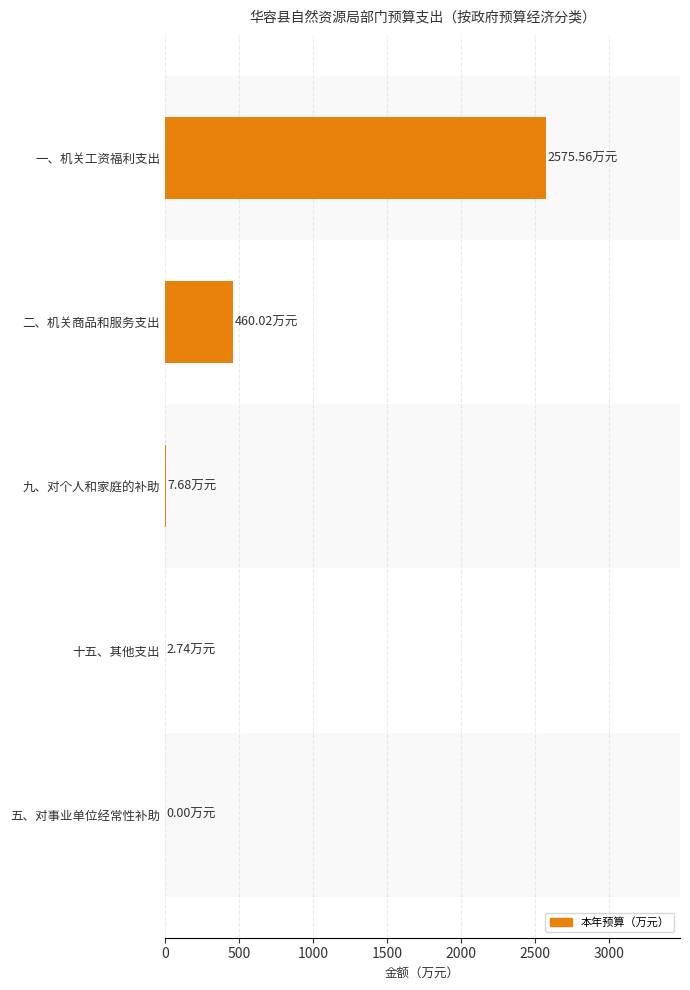

Which label corresponds to the largest value in the chart?

一、机关工资福利支出